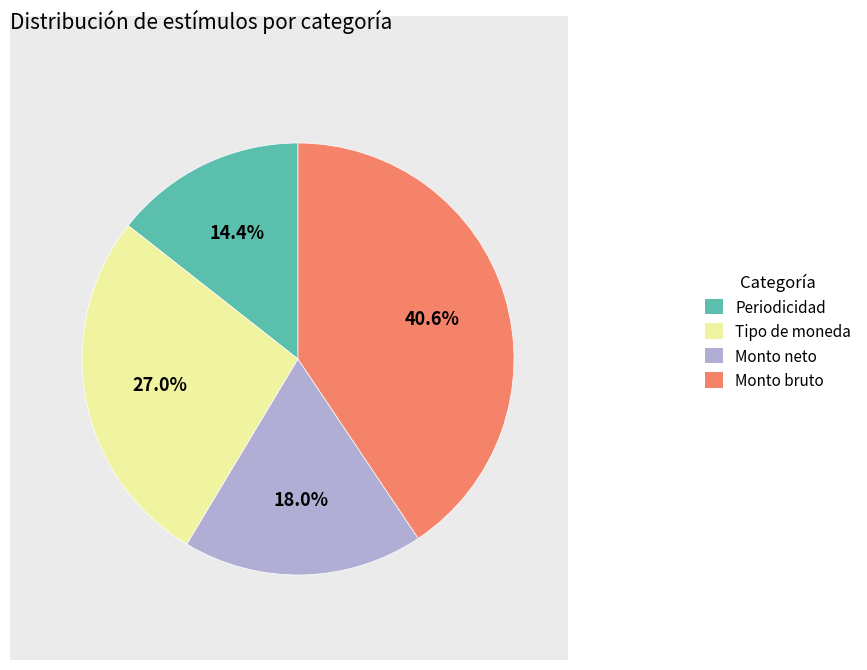

What is the ratio of the value at Monto bruto to the value at Periodicidad?

2.8